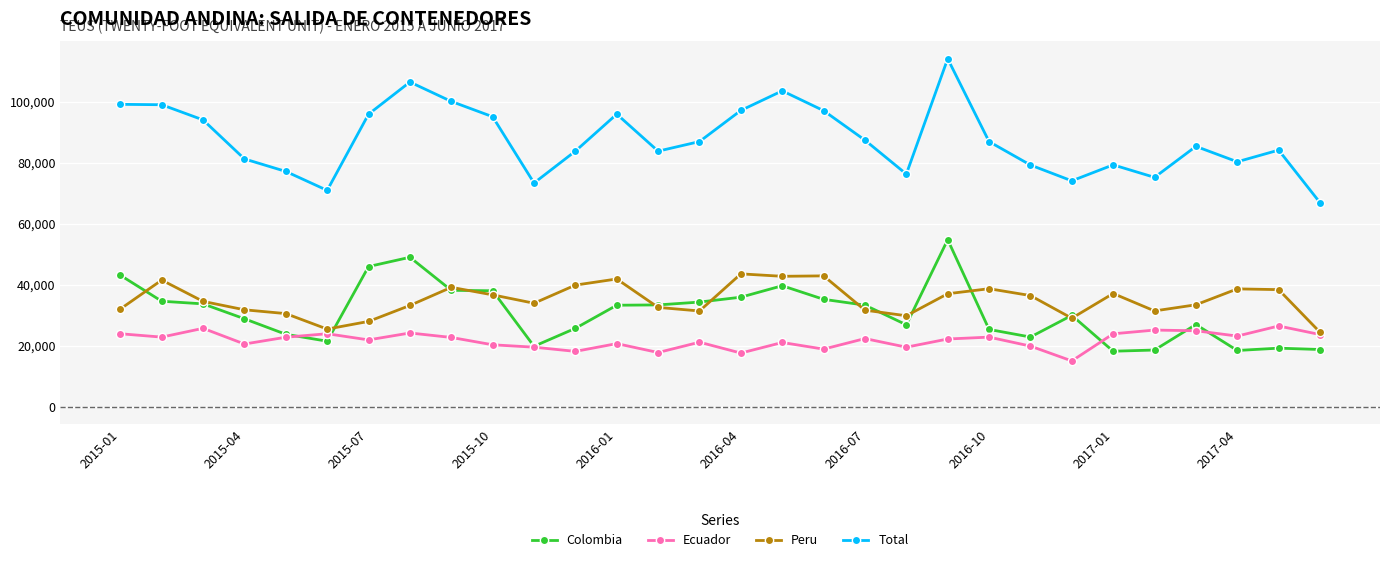

True or false: Total and Ecuador intersect in this chart.

False